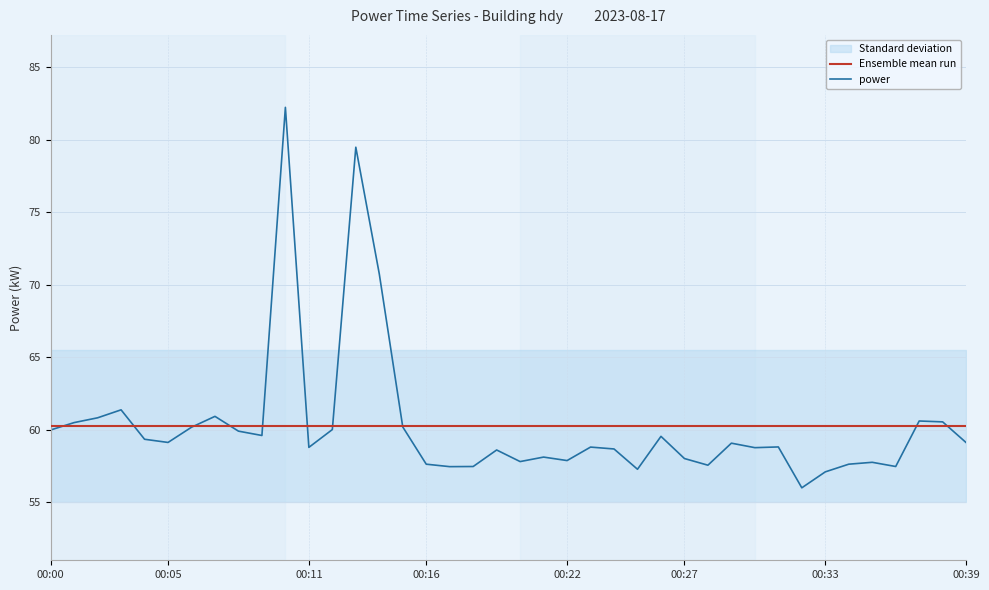

Between 9 and 19, which series saw the biggest shift?

power